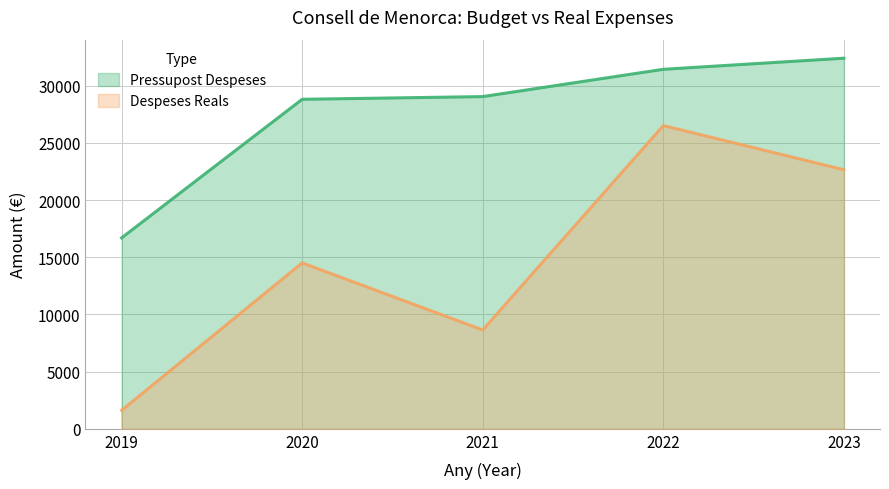

Reading left to right, list all the values displayed in this chart.

Pressupost Despeses: 2019=16698.7	2020=28818.3	2021=29054.2	2022=31441.9	2023=32412.2
Despeses Reals: 2019=1614.0	2020=14510.1	2021=8645.9	2022=26519.3	2023=22656.4